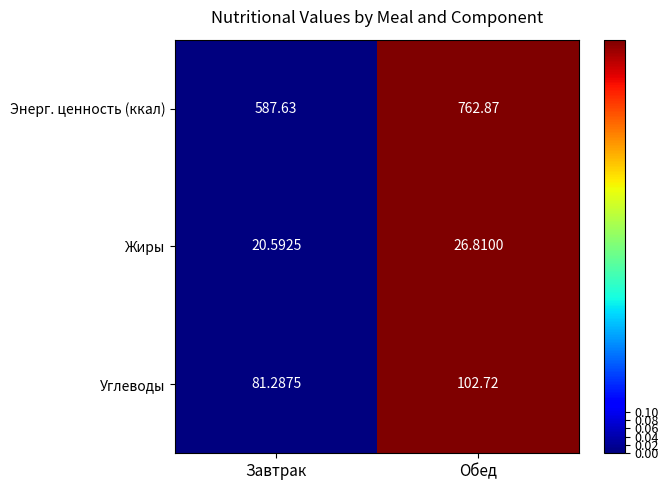

Which series has the largest range (max minus min)?

Энерг. ценность (ккал)